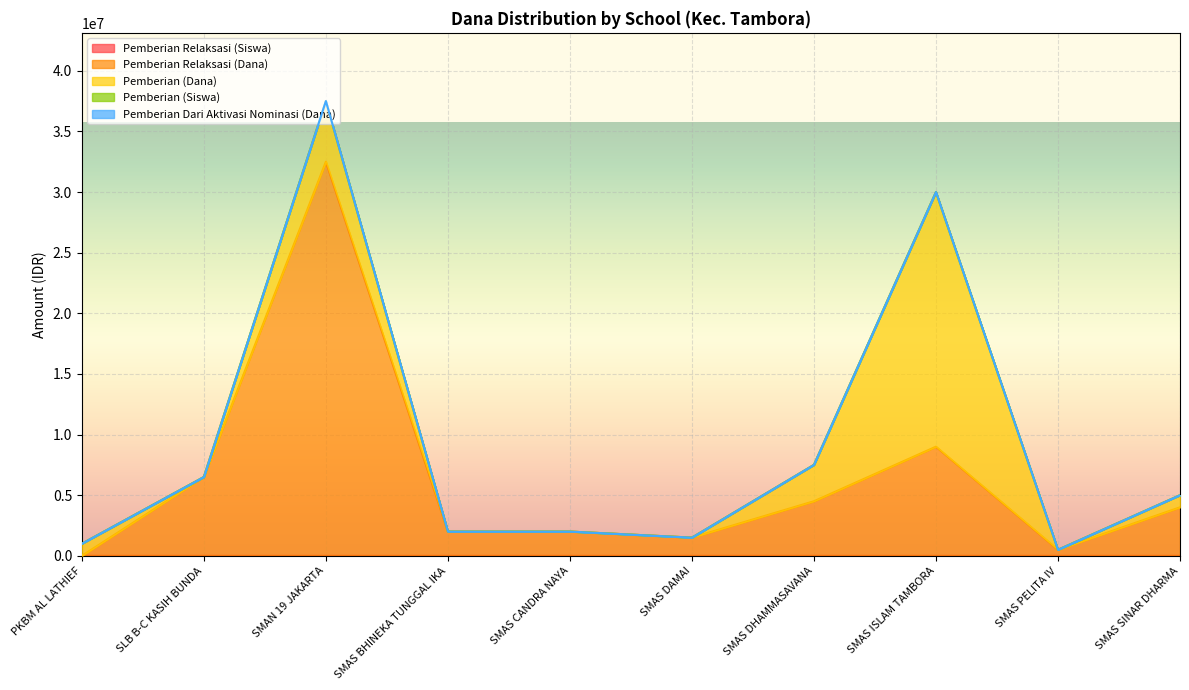

How many values in the Pemberian (Siswa) series are below 1?

5